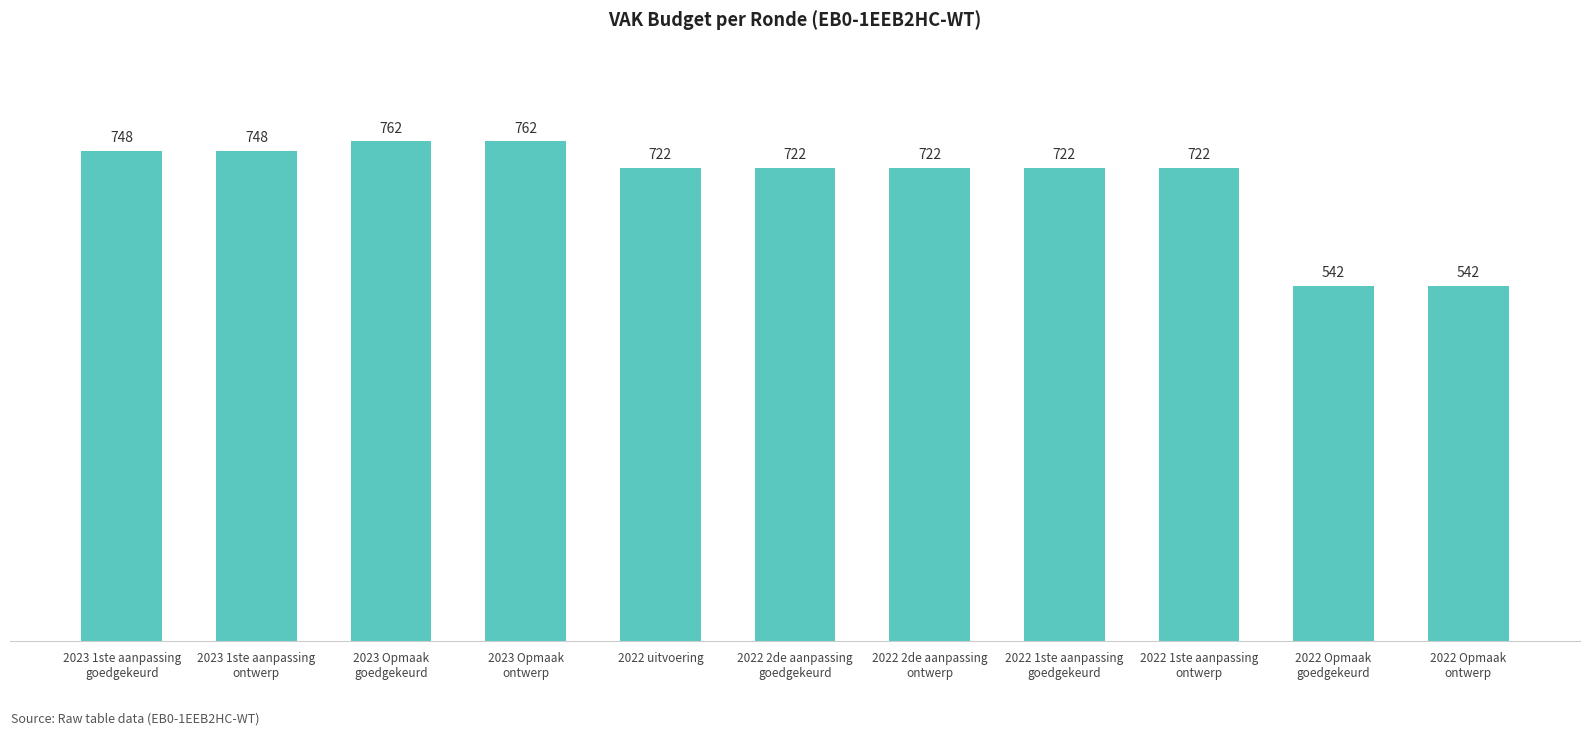

How many values are below 722?

2